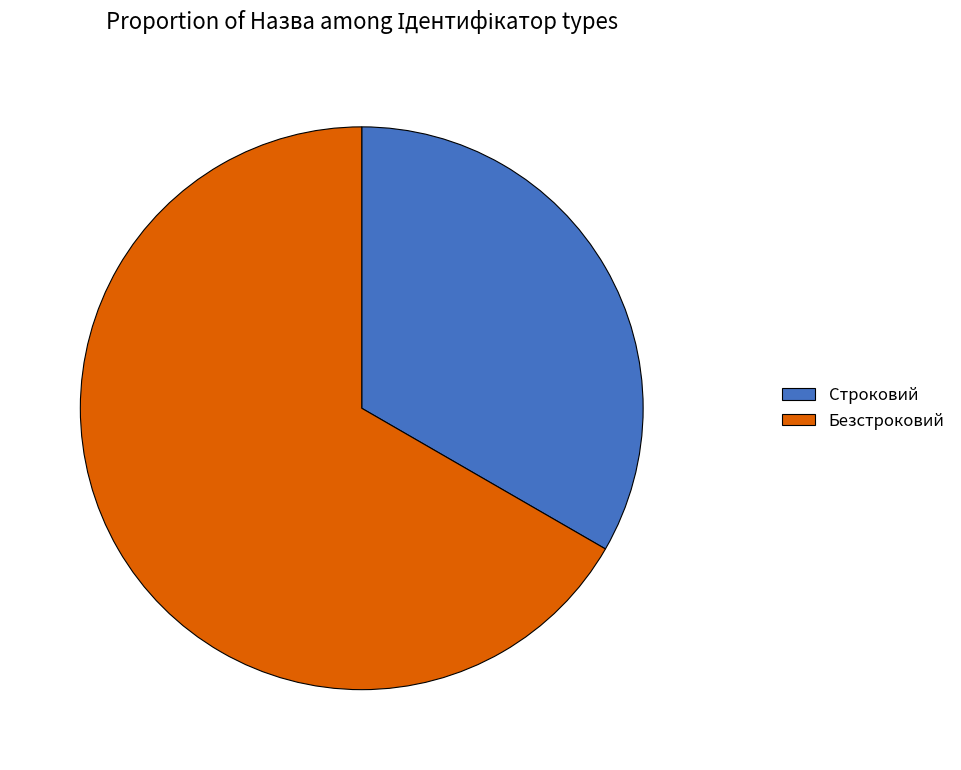

Is there any slice that represents more than half of the pie?

Yes